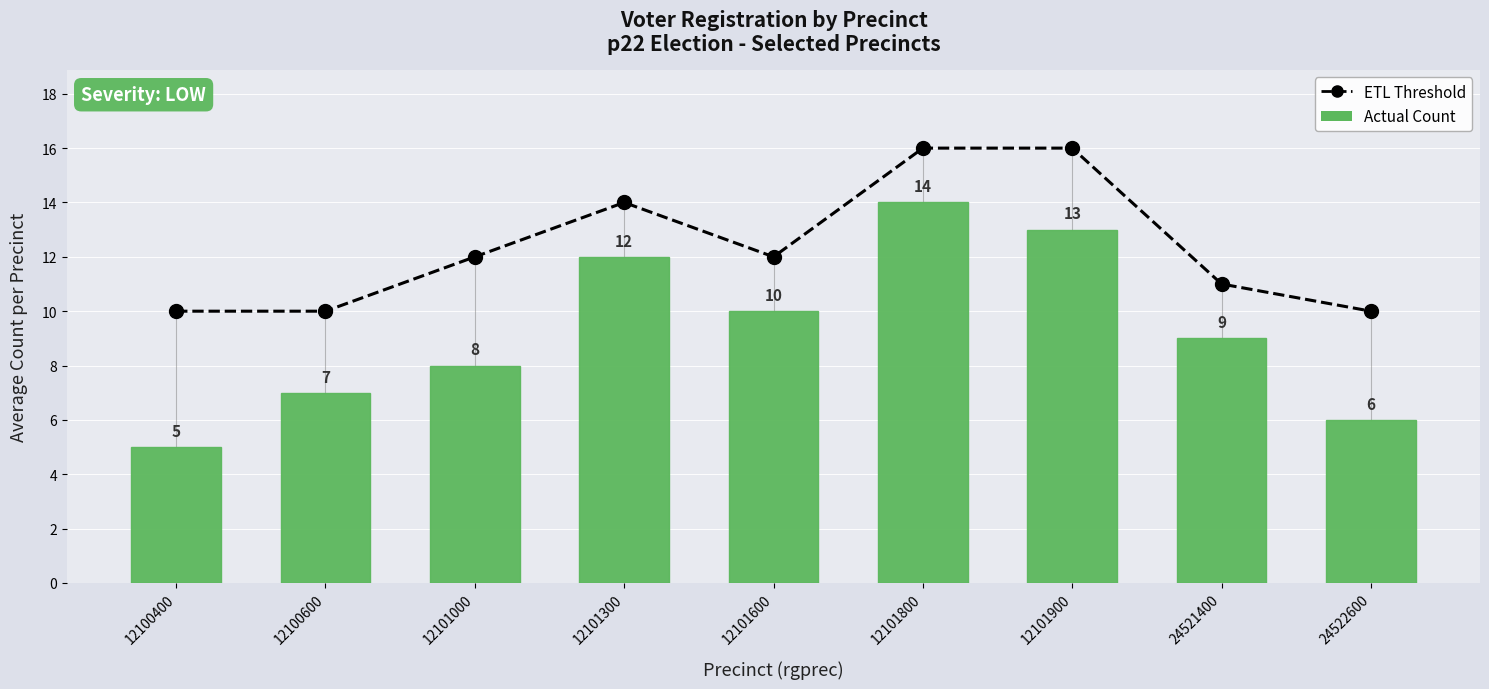

Which series has the widest spread of values?

Actual Count